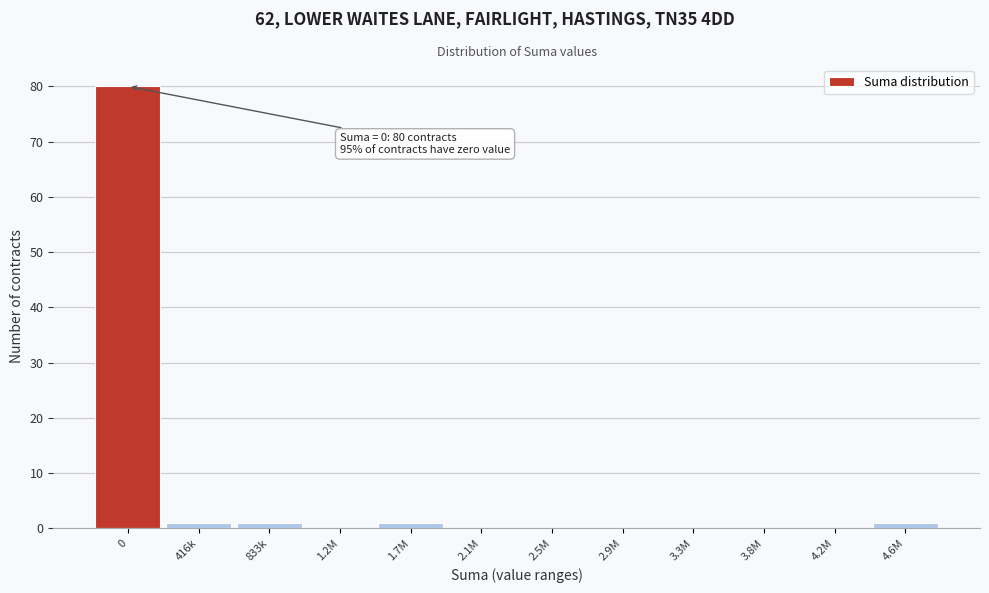

Reading left to right, list all the values displayed in this chart.

0=80	416k=1	833k=1	1.2M=0	1.7M=1	2.1M=0	2.5M=0	2.9M=0	3.3M=0	3.8M=0	4.2M=0	4.6M=1